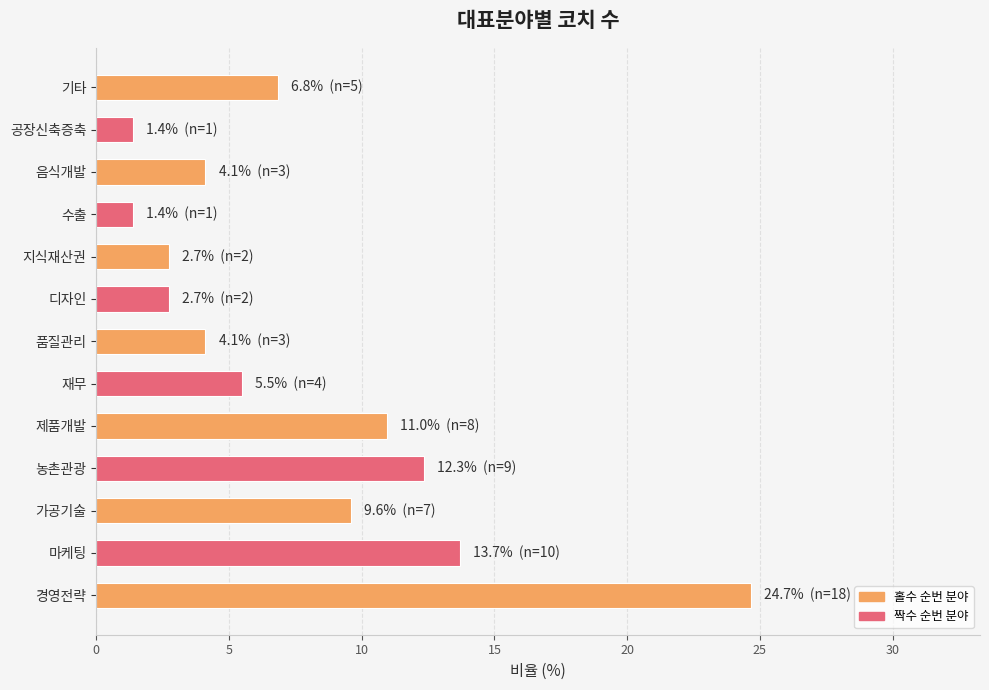

The value at 음식개발 is 1.8. True or false?

False